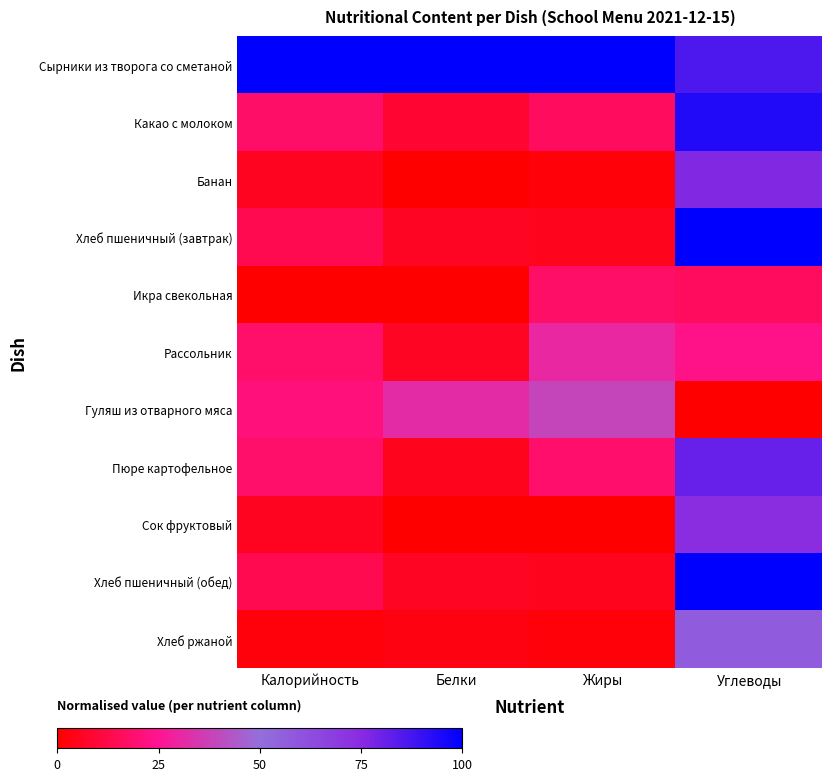

At which category is the sum across all series the highest?

Углеводы